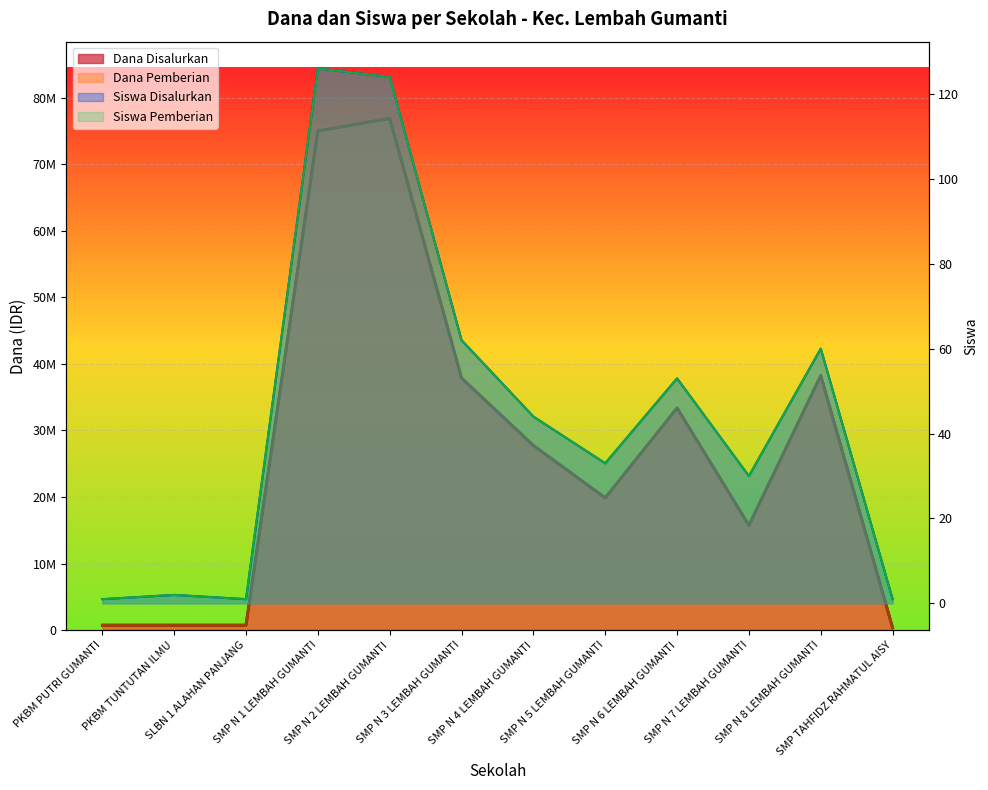

What is the greatest value displayed?

76875000